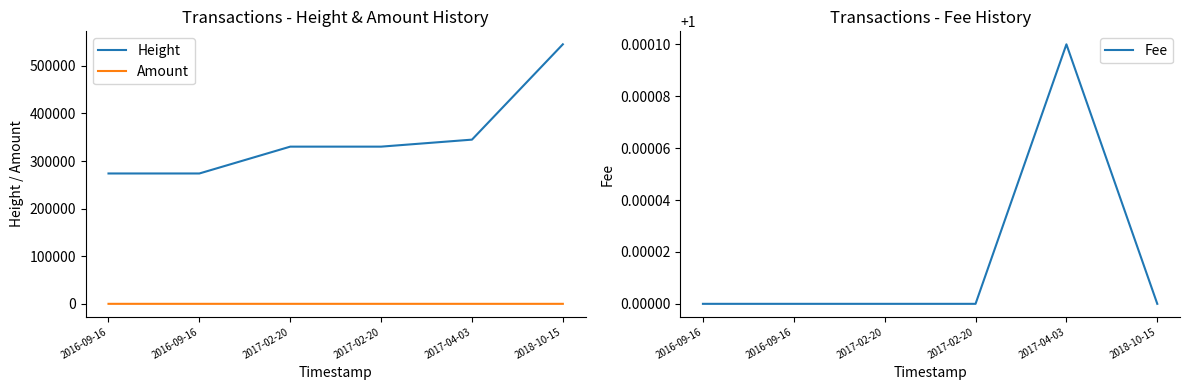

How many series are shown in this chart?

3